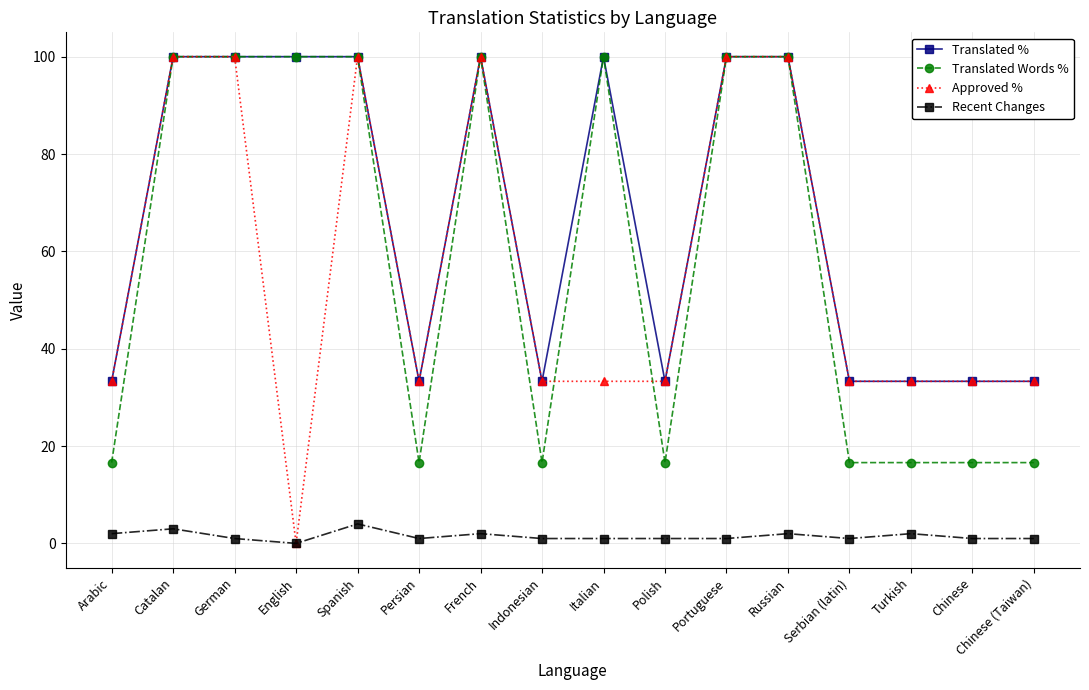

True or false: Approved % has more than 1 interior local peaks.

True